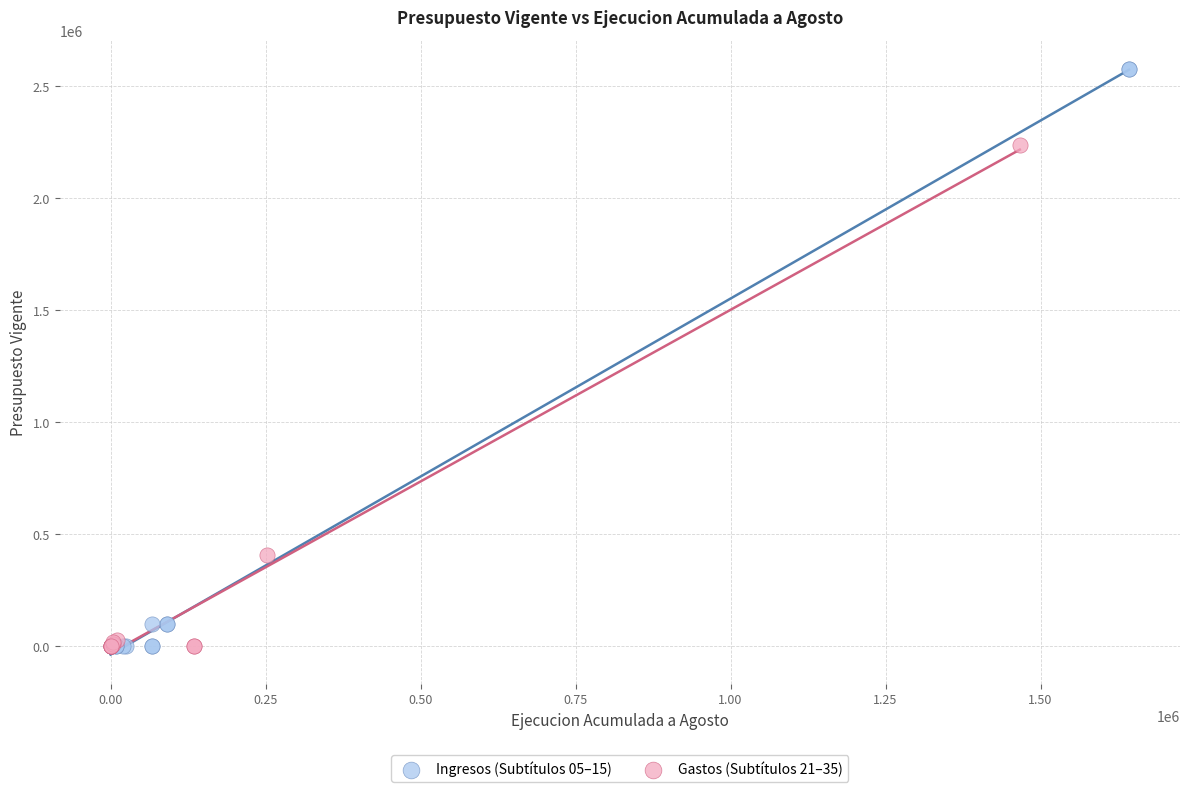

Which series reaches the maximum Y coordinate?

Ingresos (Subtítulos 05–15)